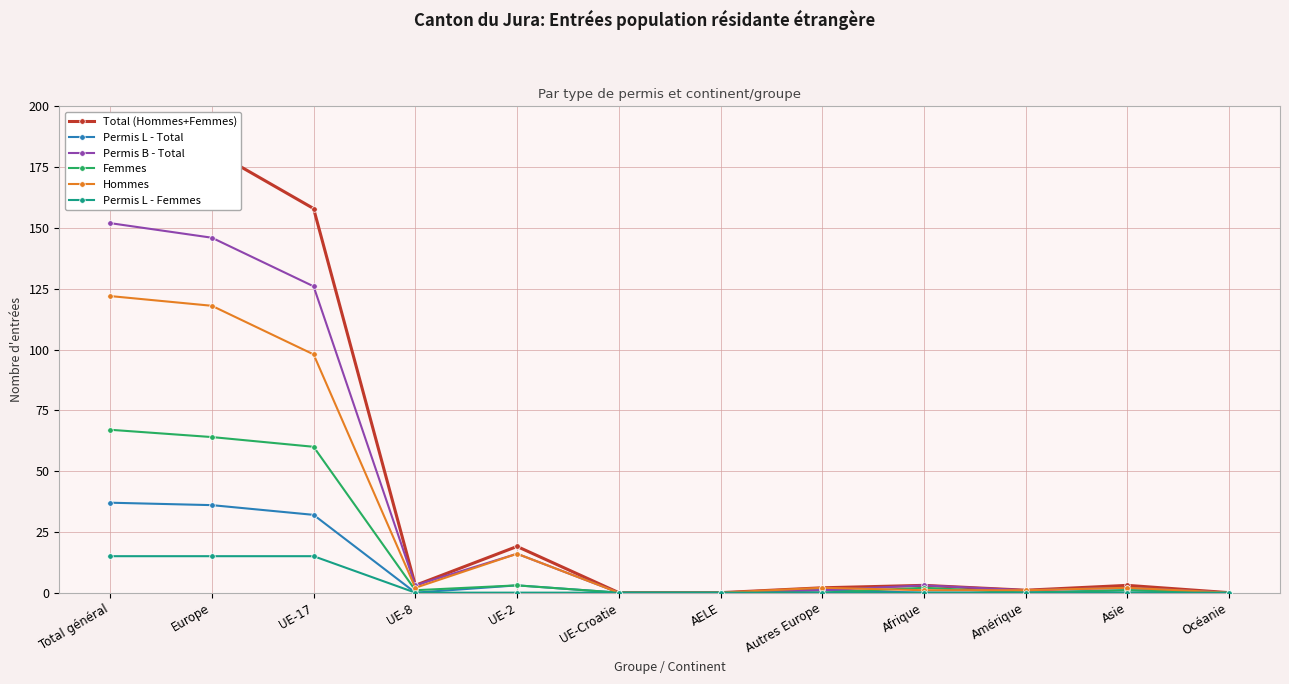

What are all the series names shown in the legend?

Total (Hommes+Femmes), Permis L - Total, Permis B - Total, Femmes, Hommes, Permis L - Femmes